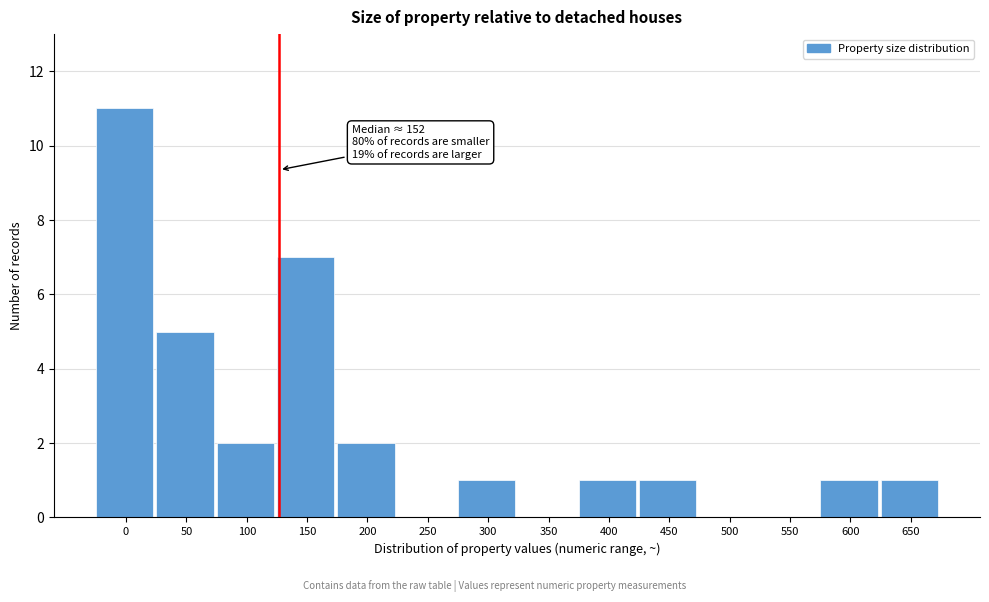

Reading left to right, extract all data points from this chart.

0=11	50=5	100=2	150=7	200=2	250=0	300=1	350=0	400=1	450=1	500=0	550=0	600=1	650=1